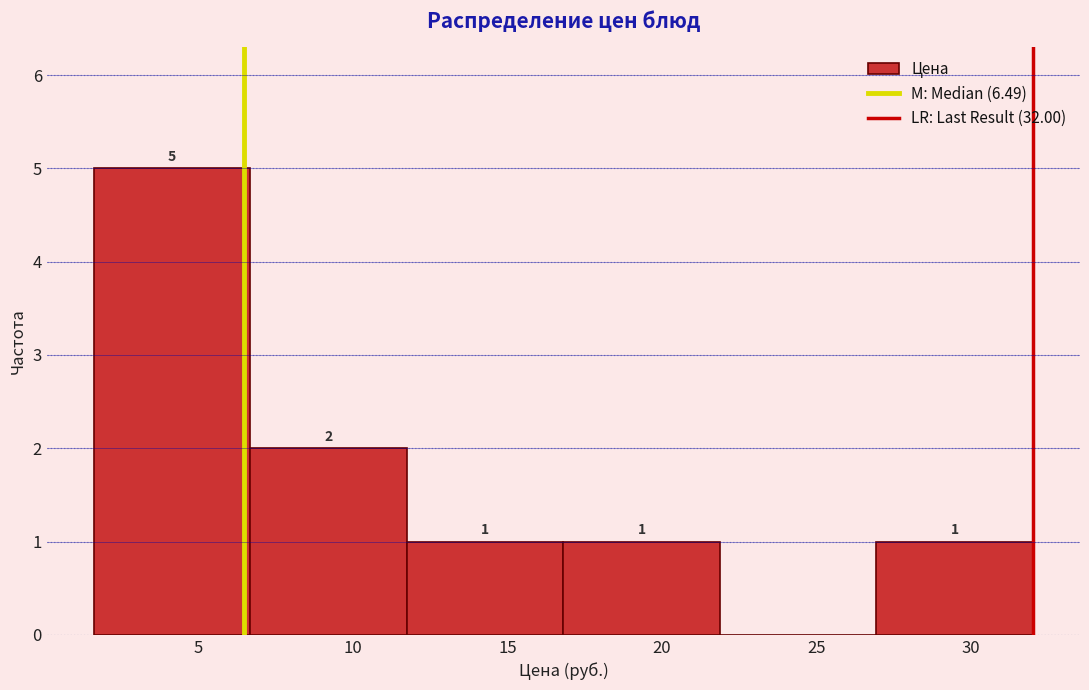

Which range on the x-axis has the tallest bar?

1.5 to 6.5